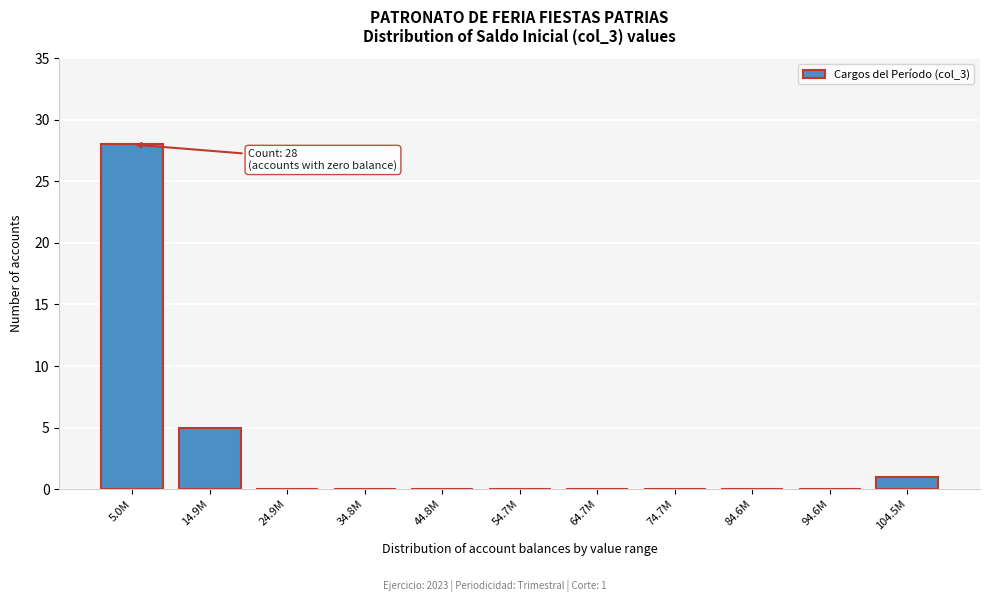

Reading right to left, transcribe all the data shown in this chart.

104.5M=1	94.6M=0	84.6M=0	74.7M=0	64.7M=0	54.7M=0	44.8M=0	34.8M=0	24.9M=0	14.9M=5	5.0M=28